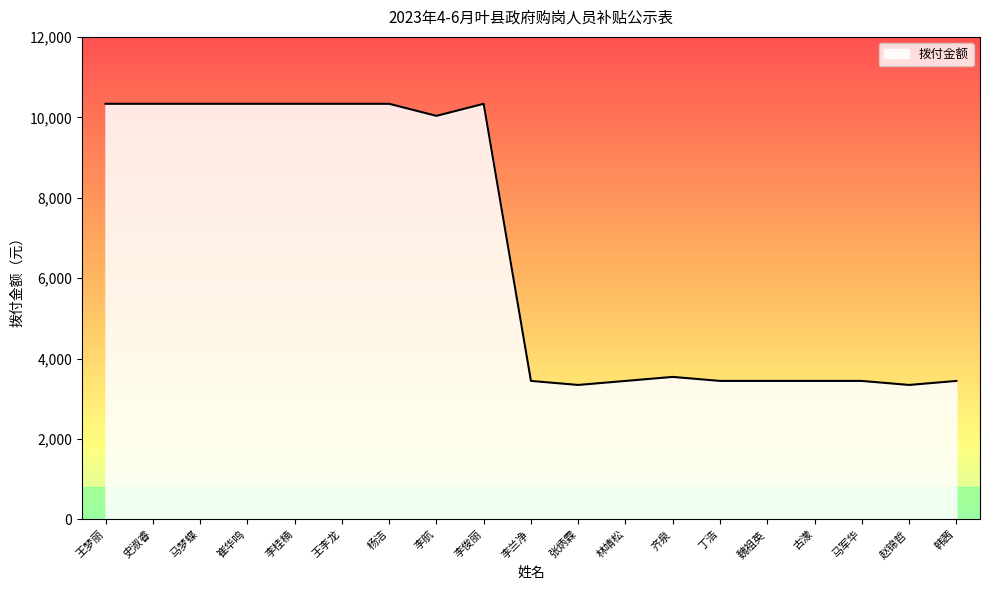

What is the greatest value displayed?

10336.3